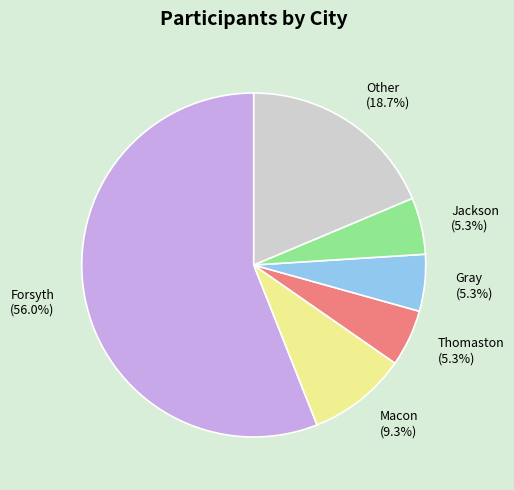

Does any single category account for the majority?

Yes